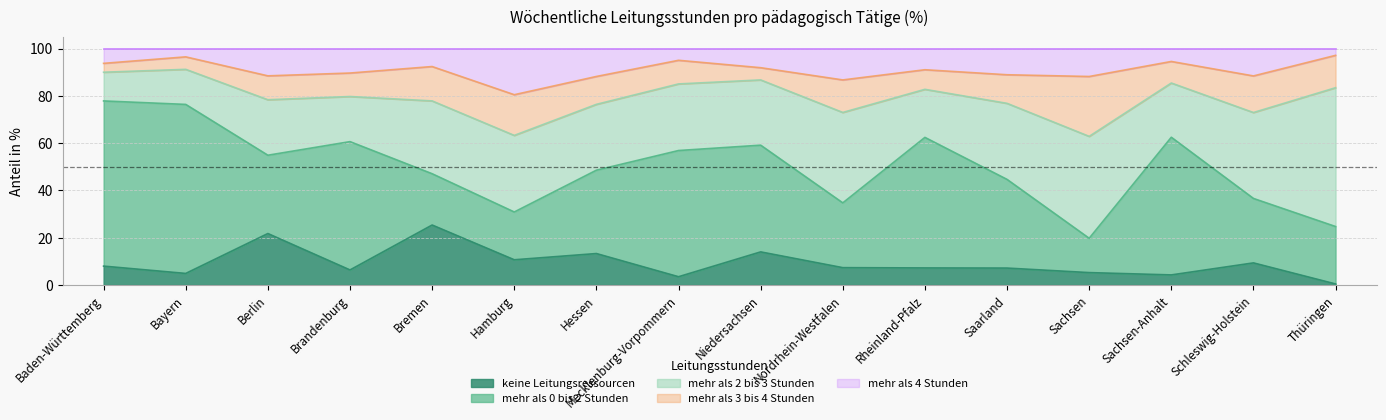

How many interior local valleys does the mehr als 2 bis 3 Stunden series have?

5